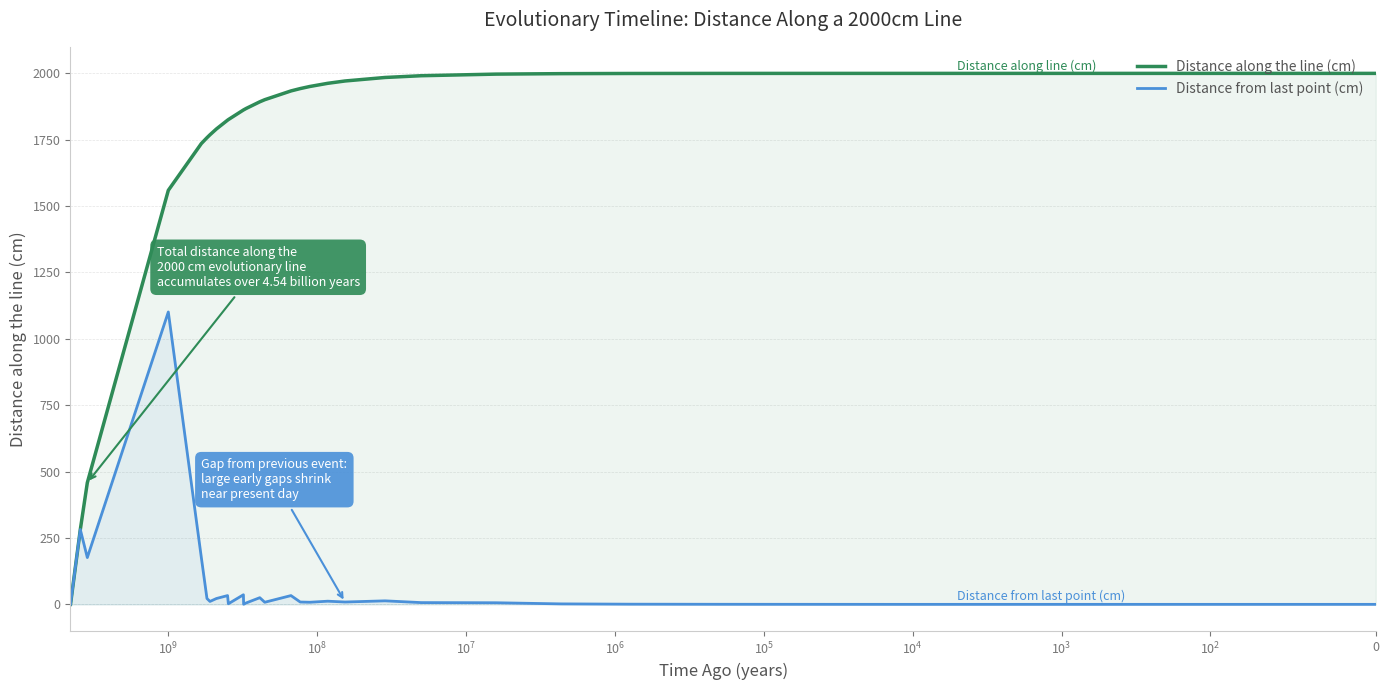

Which series has the widest spread of values?

Distance along the line (cm)